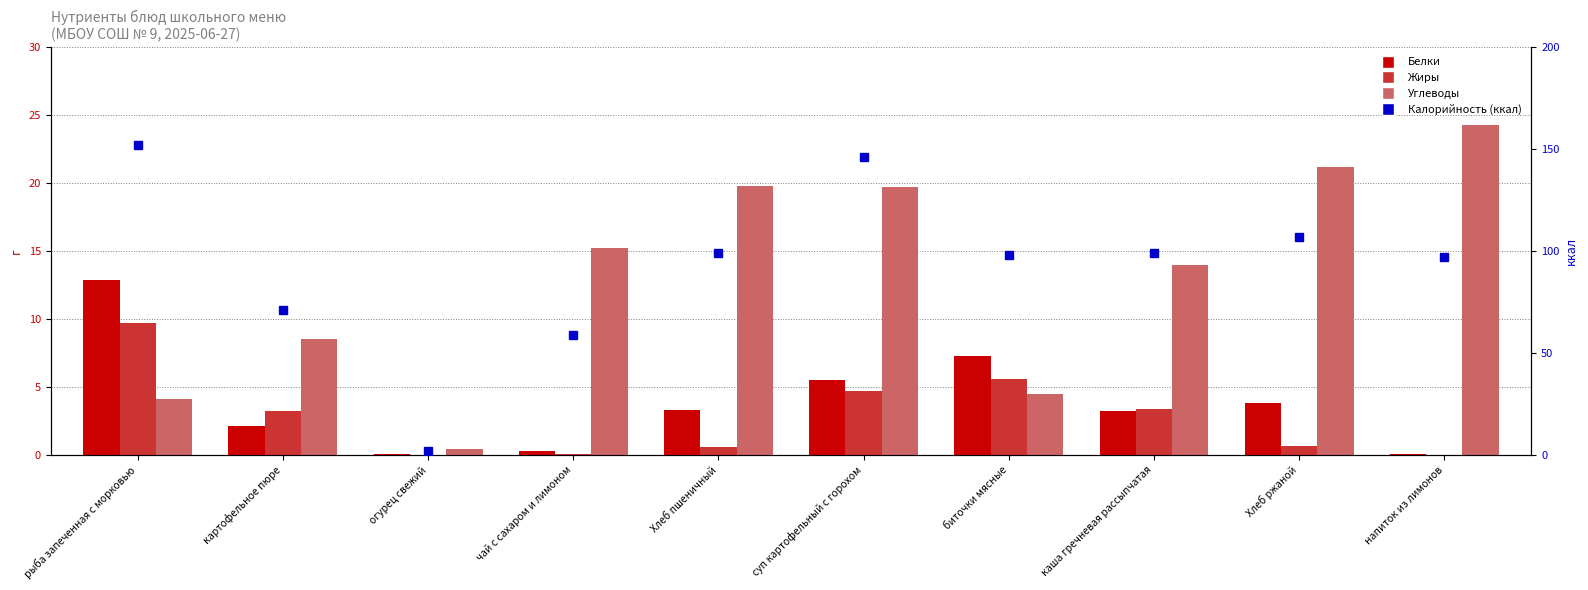

What position from the left is напиток из лимонов?

10